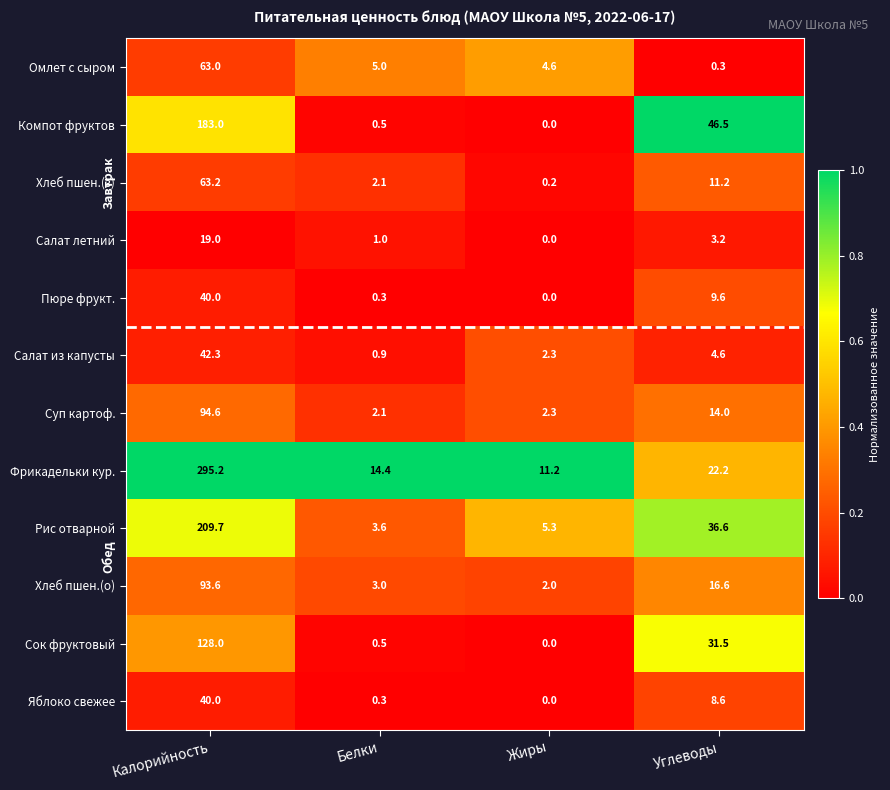

Is the value of Салат из капусты at Углеводы greater than the value of Фрикадельки кур. at Белки?

No